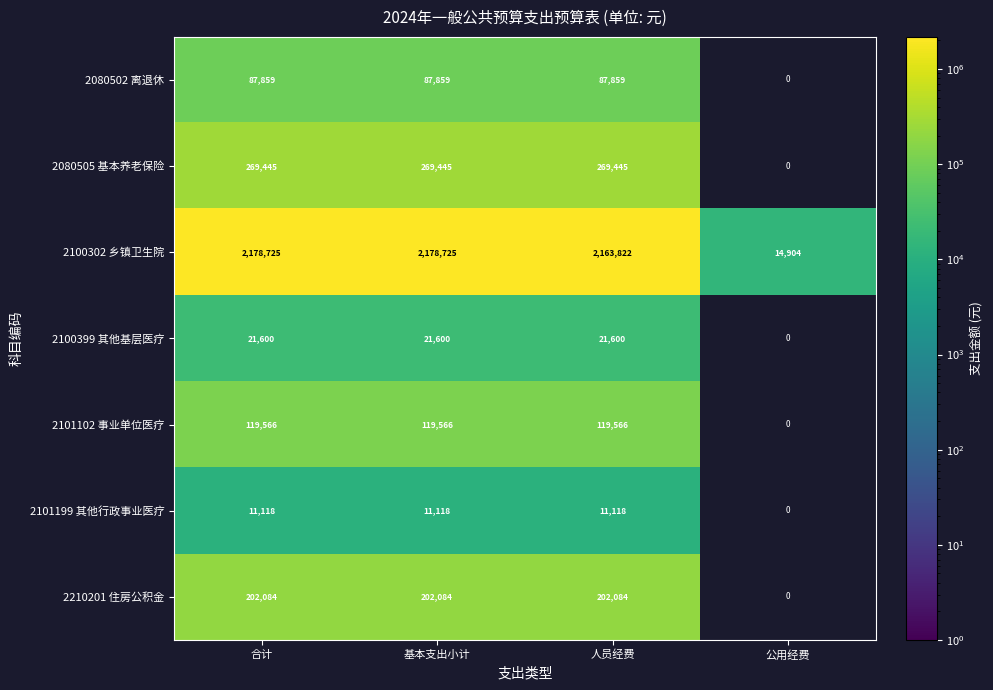

At which label is 2100302 乡镇卫生院 closest to 1096814?

人员经费